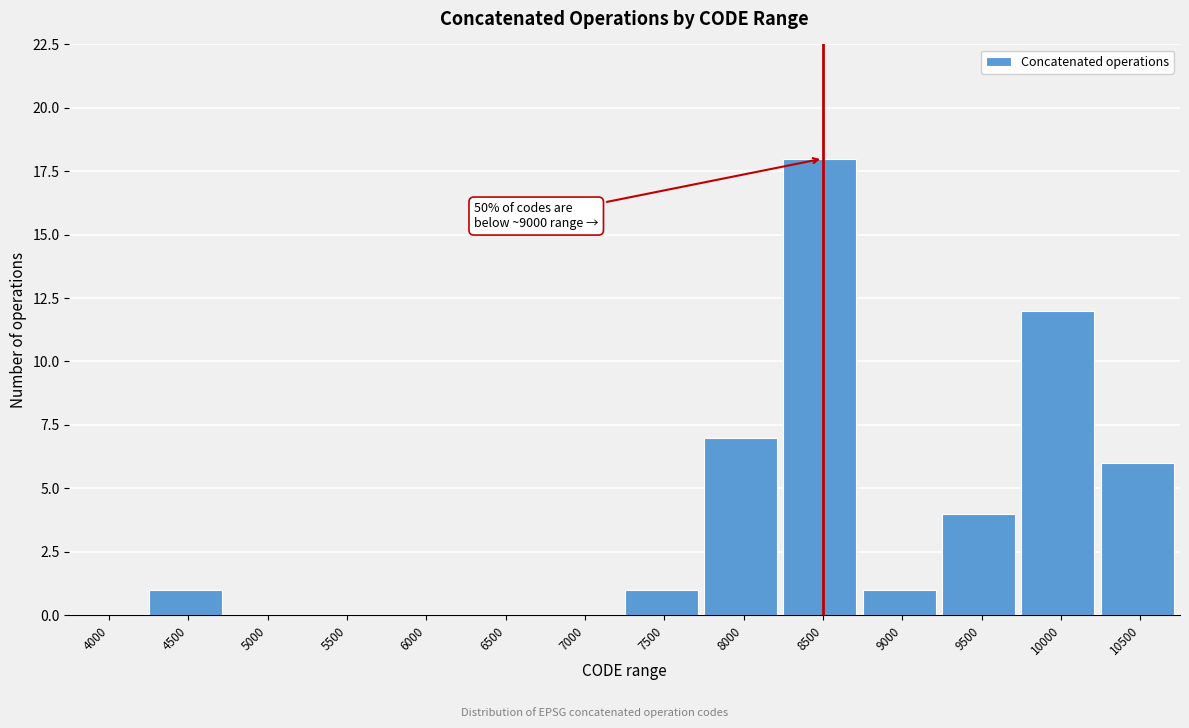

Reading right to left, extract all data points from this chart.

10500=6	10000=12	9500=4	9000=1	8500=18	8000=7	7500=1	7000=0	6500=0	6000=0	5500=0	5000=0	4500=1	4000=0